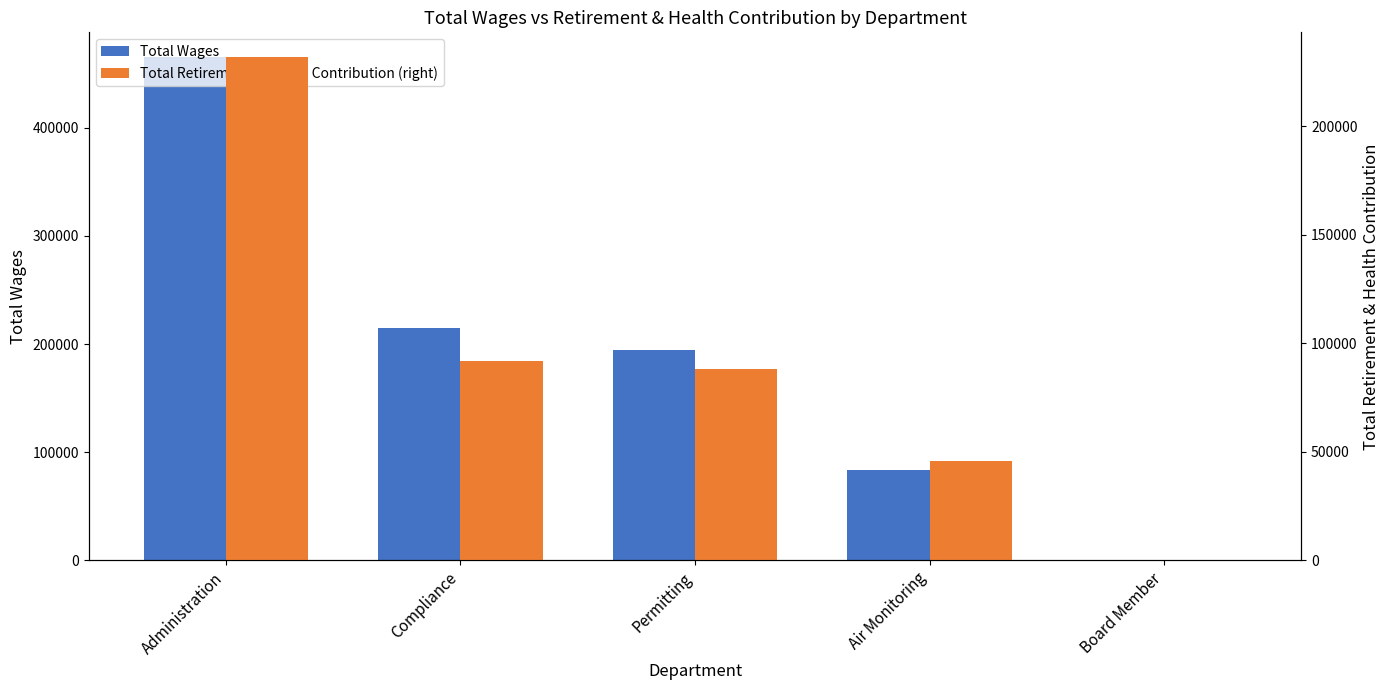

What is the value of the Total Wages bar at the 2nd from the left?

214893